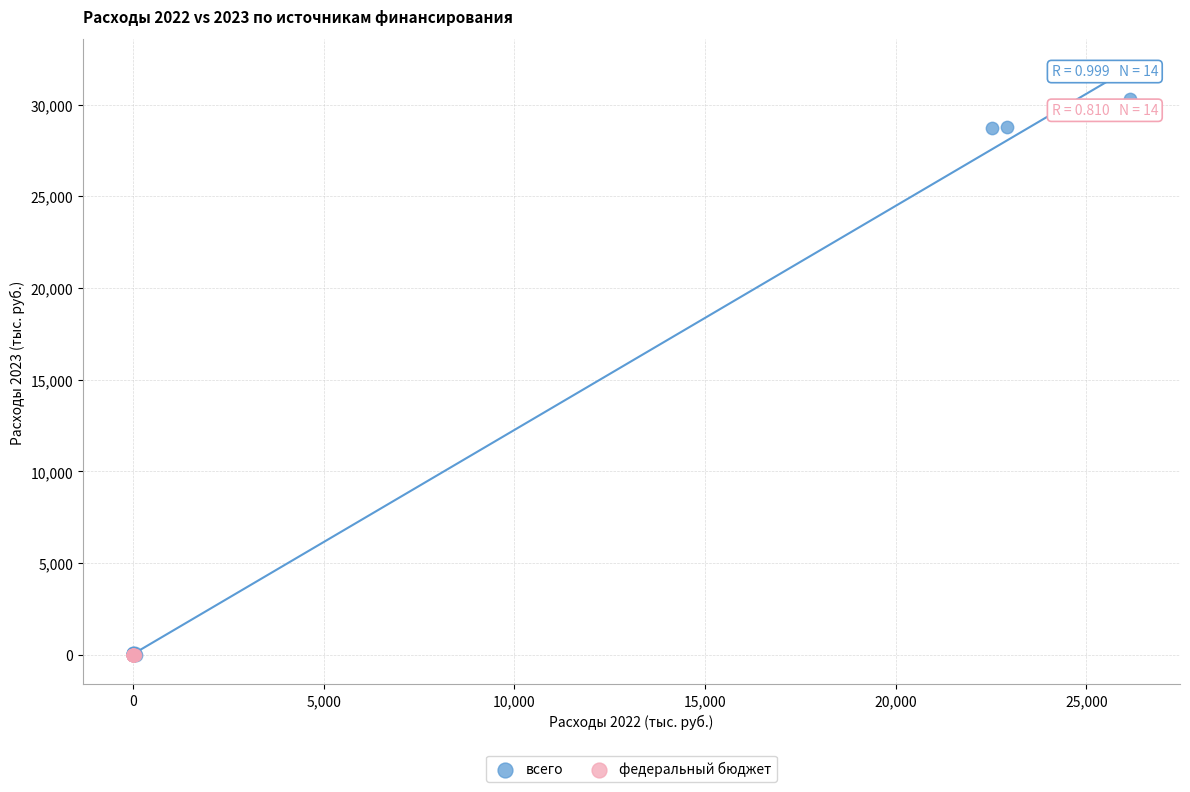

What are all the series names shown in the legend?

всего, федеральный бюджет